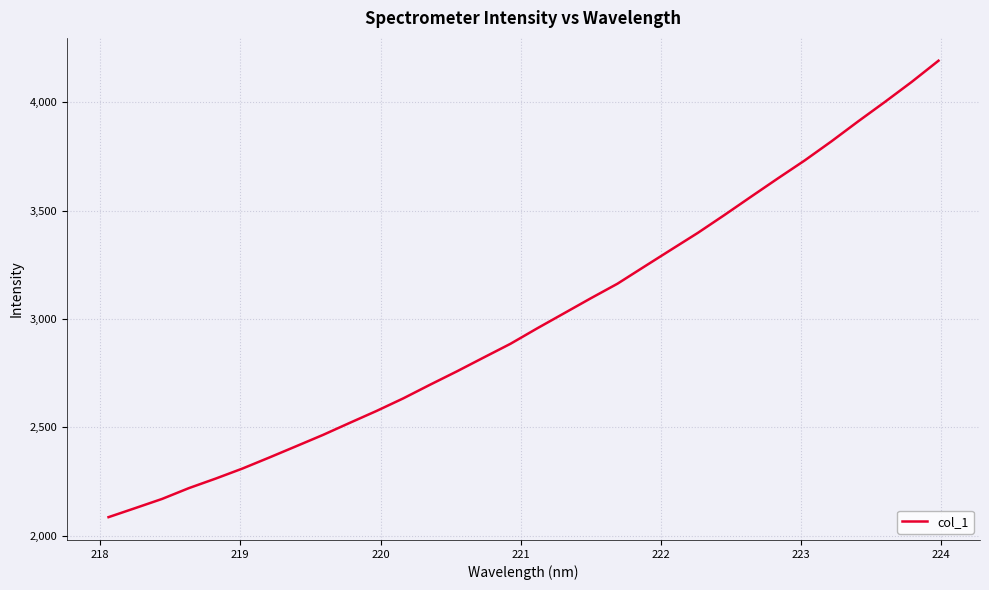

What is the minimum value shown in the chart?

2084.9